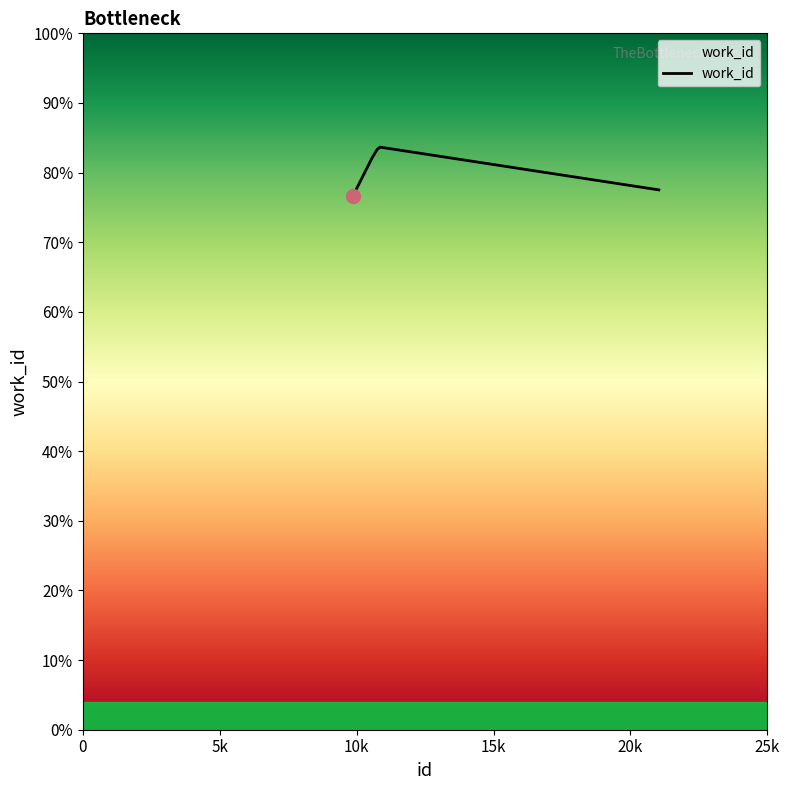

What is the sum of all values?

20166